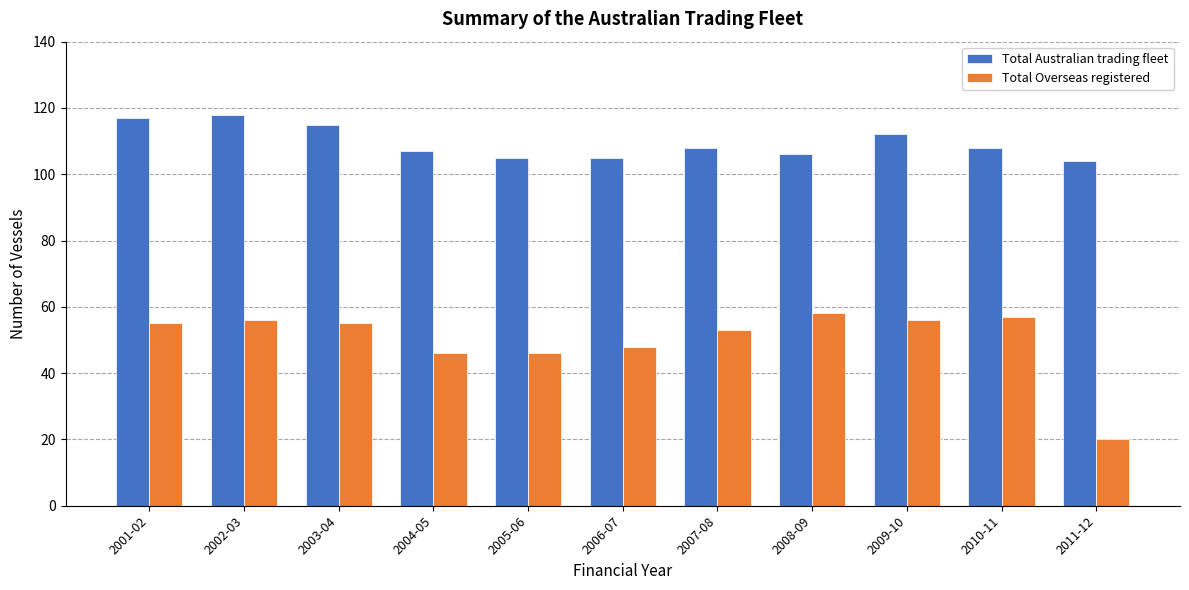

The value of Total Australian trading fleet at 2003-04 is 71. True or false?

False